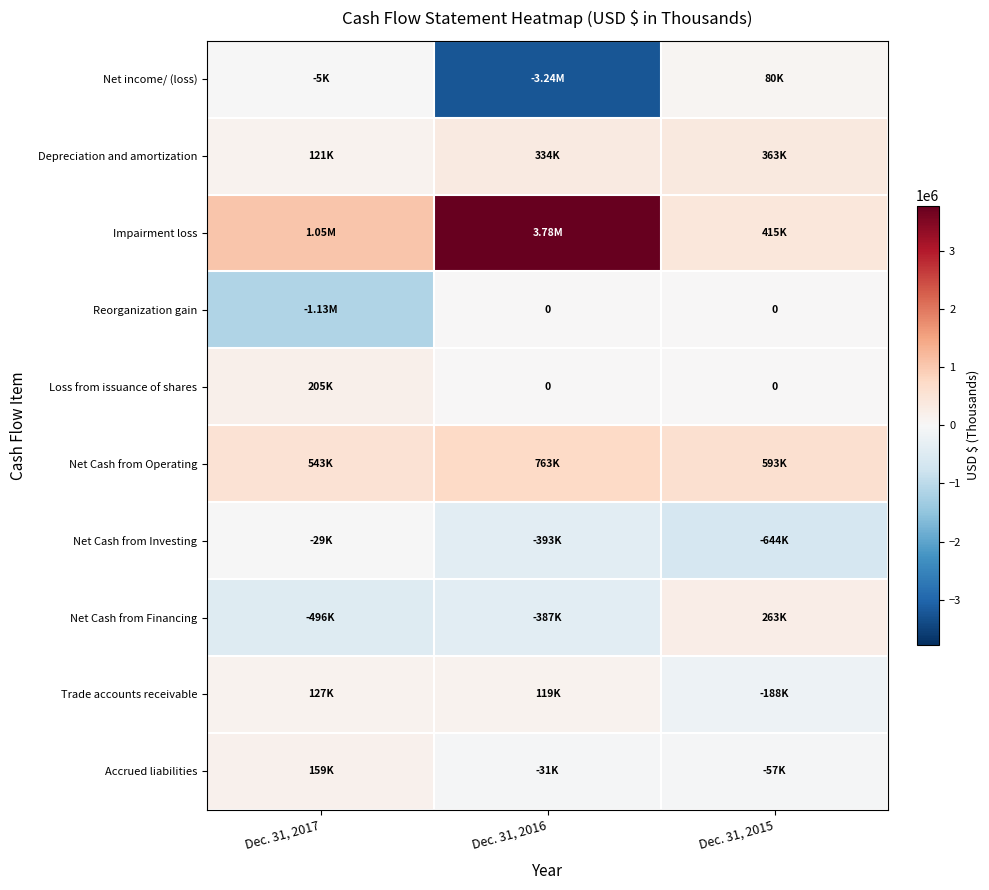

What is the difference between the Reorganization gain values at Dec. 31, 2016 and Dec. 31, 2017?

1129125